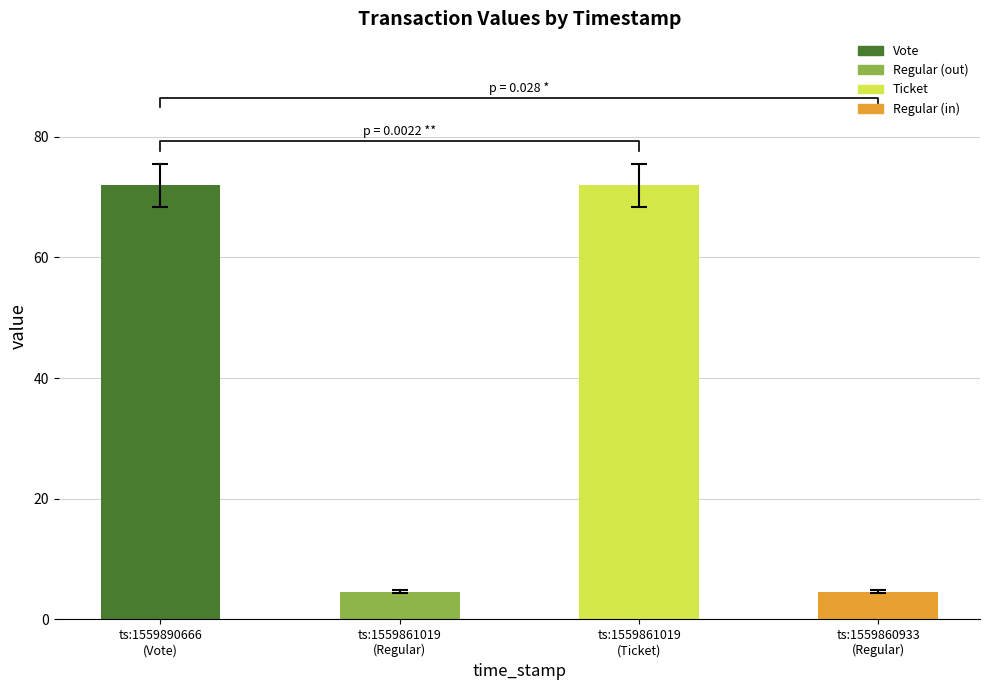

The chart shows a value of 4.6 at ts:1559860933
(Regular). True or false?

True